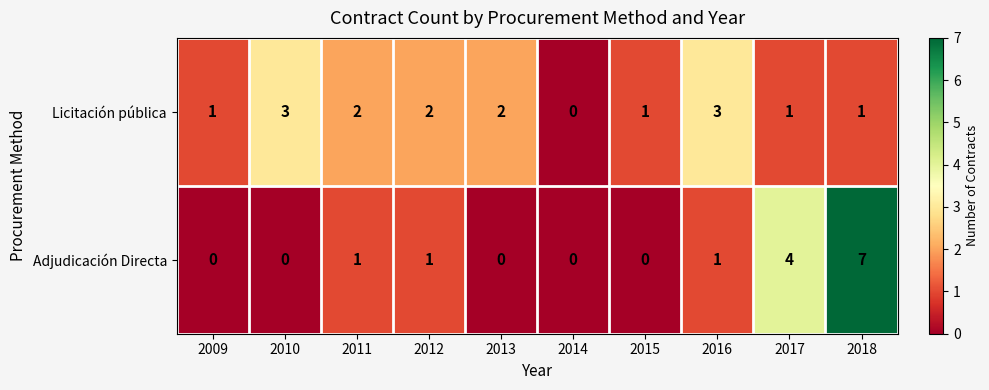

What is the total value across all series at 2016?

4